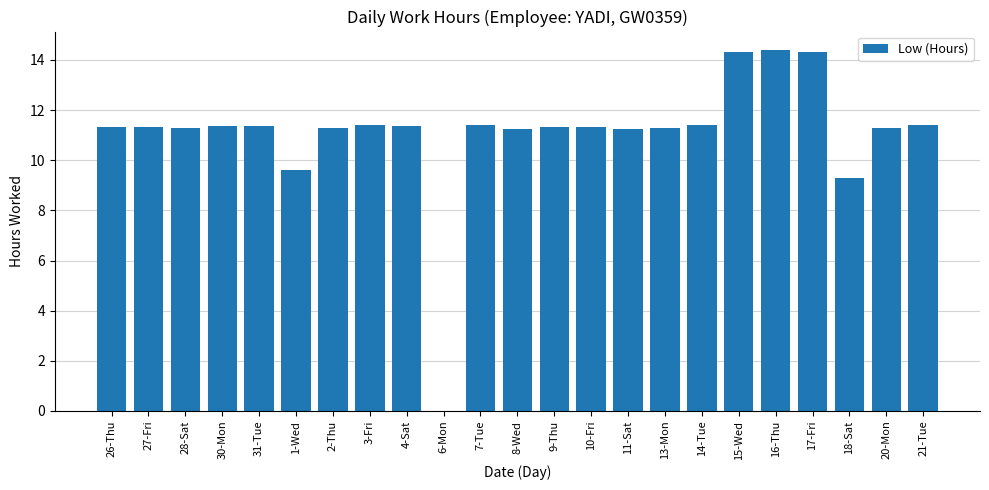

What is the maximum value shown in the chart?

14.4